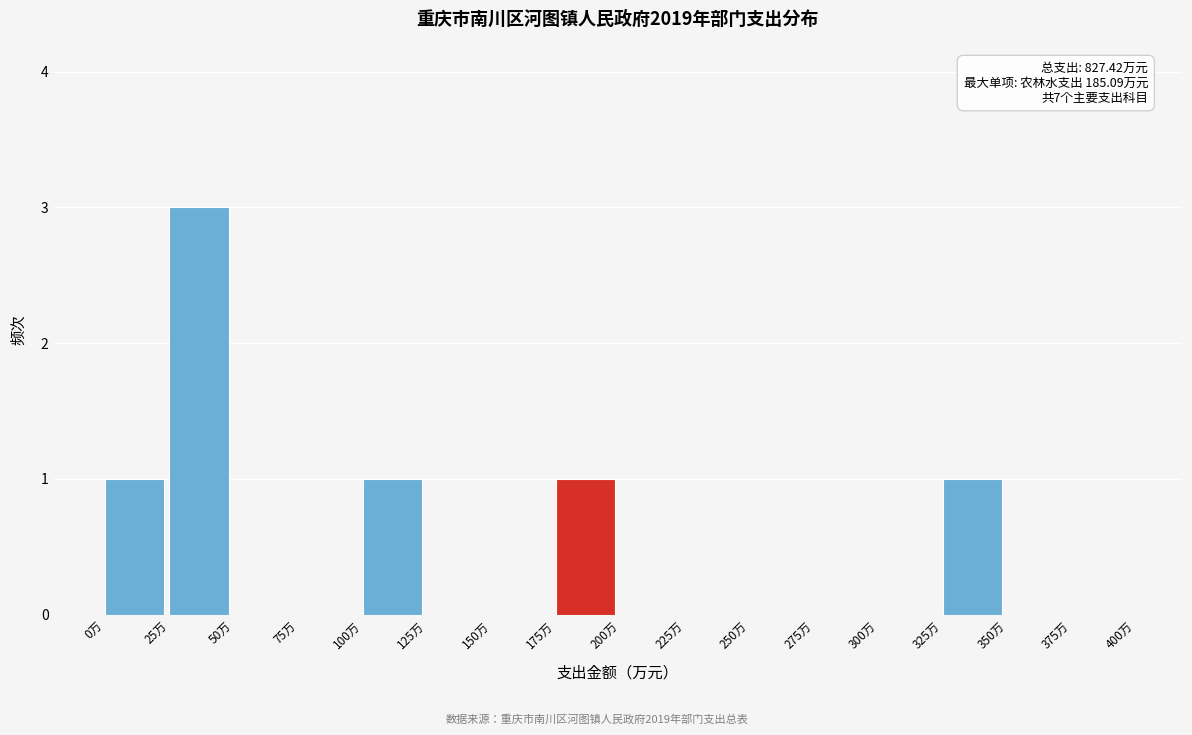

Over which range of the x-axis is the bar tallest?

25 to 50